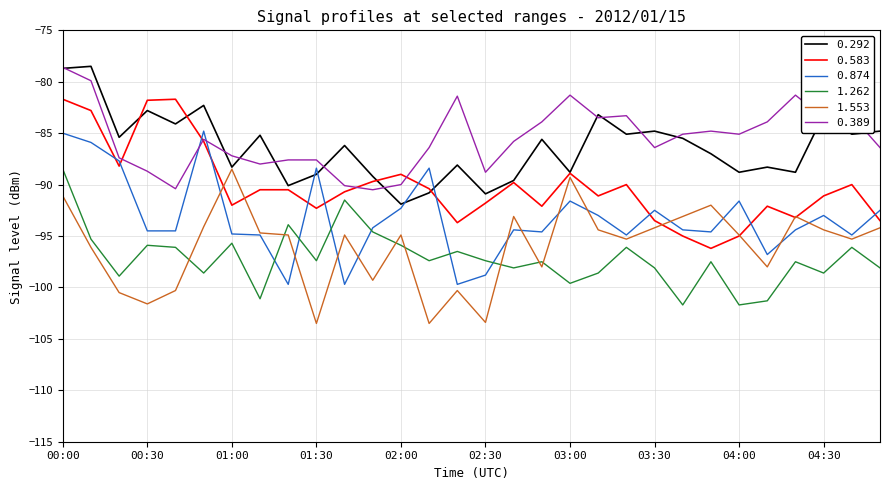

In 0.389, how many points are lower than both neighbors (excluding endpoints)?

8